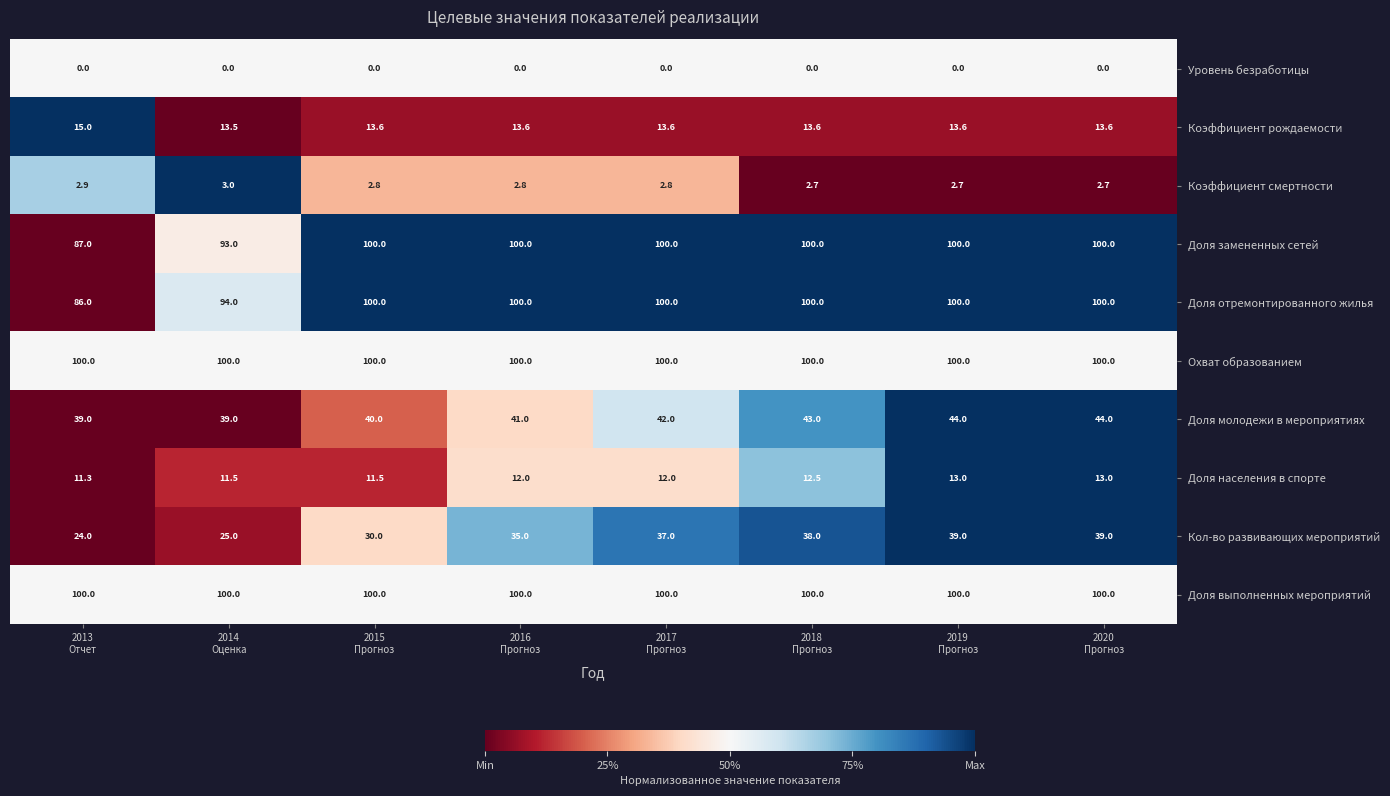

Which series has the largest range (max minus min)?

Кол-во развивающих мероприятий